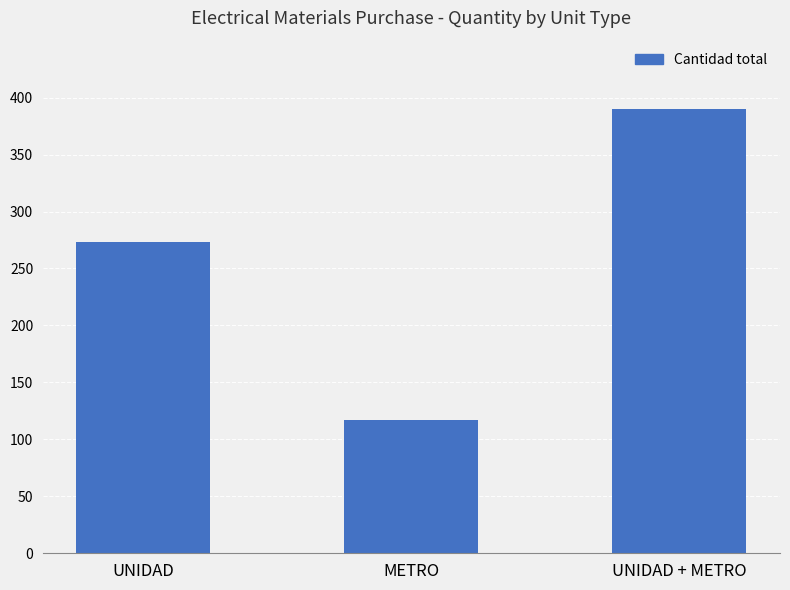

Reading right to left, extract all data points from this chart.

UNIDAD + METRO=390	METRO=117	UNIDAD=273